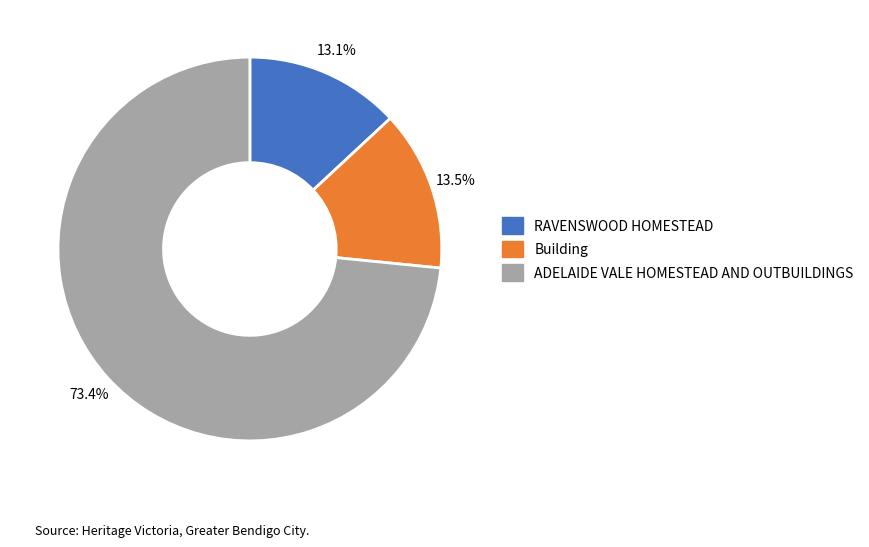

How many segments does this pie chart have?

3